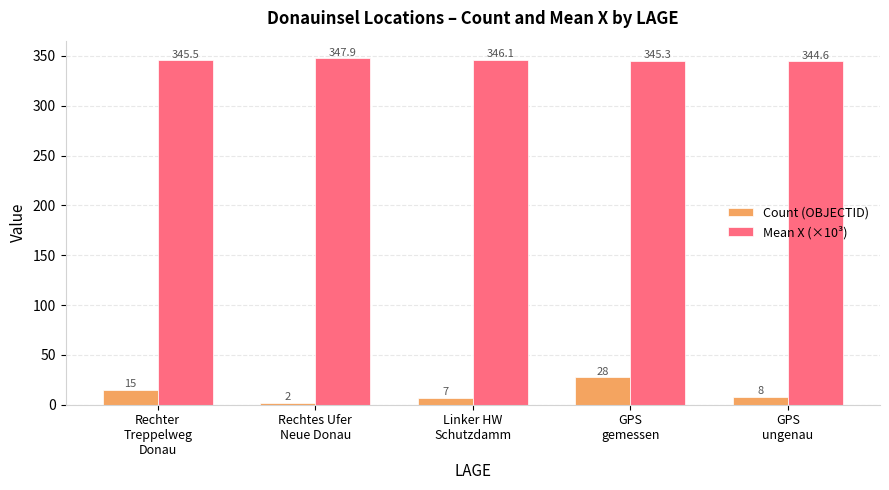

Reading left to right, list all the values displayed in this chart.

Count (OBJECTID): 15.0	2.0	7.0	28.0	8.0
Mean X (×10³): 345.5	347.9	346.1	345.3	344.6